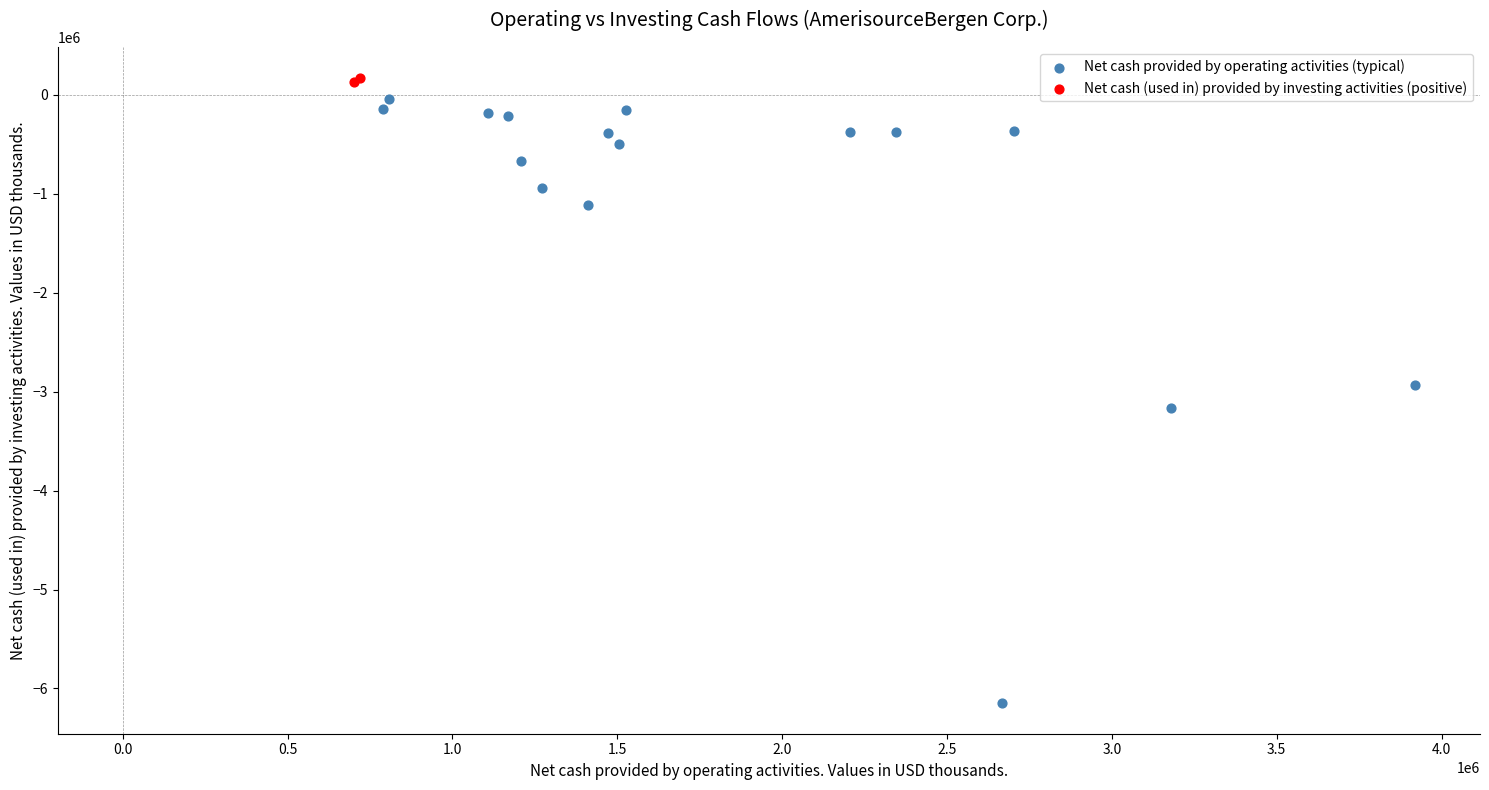

What are all the series names shown in the legend?

Net cash provided by operating activities (typical), Net cash (used in) provided by investing activities (positive)